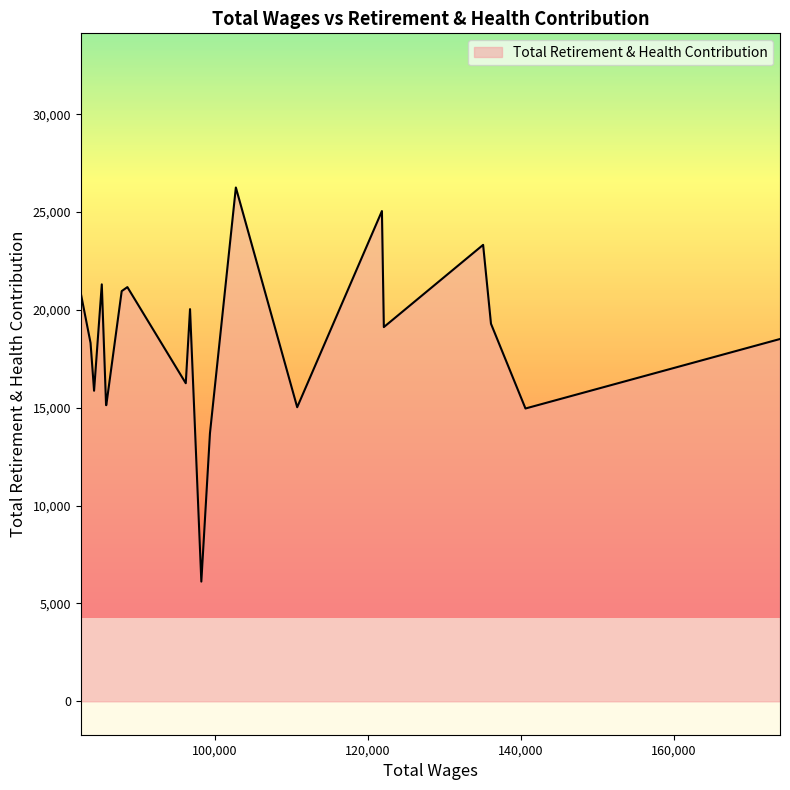

How many lines are shown in the chart?

1